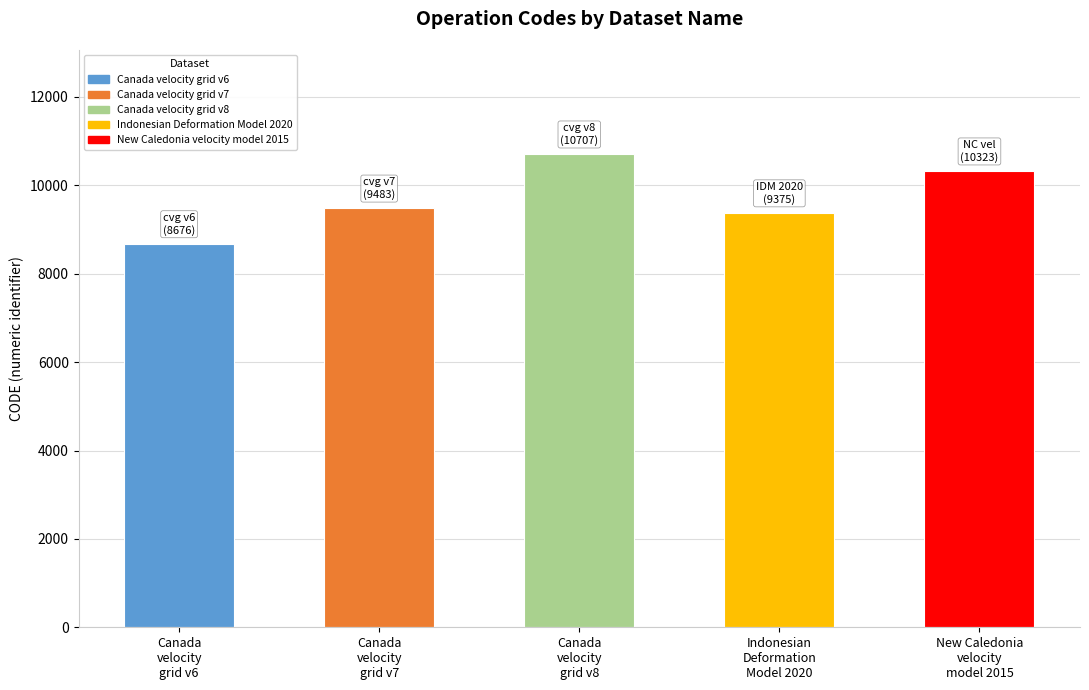

Rank the categories by value from lowest to highest.

Canada
velocity
grid v6, Indonesian
Deformation
Model 2020, Canada
velocity
grid v7, New Caledonia
velocity
model 2015, Canada
velocity
grid v8